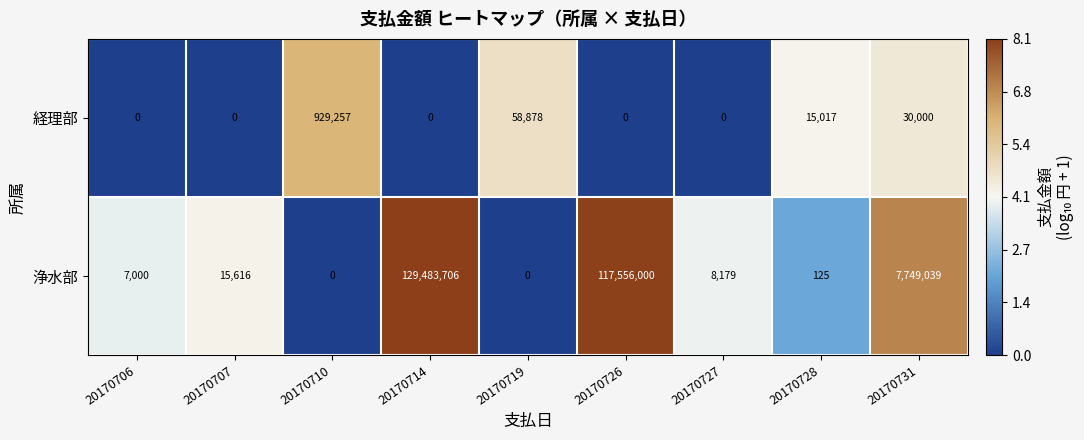

What is the maximum value shown in the chart?

129483706